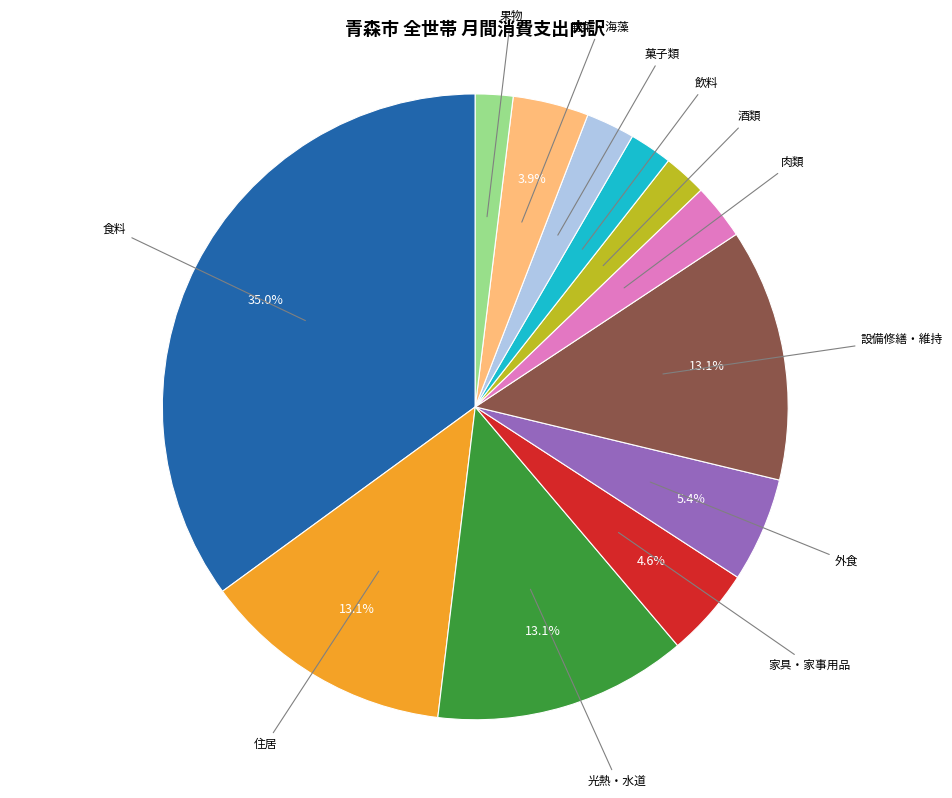

Is there a majority slice in this chart?

No